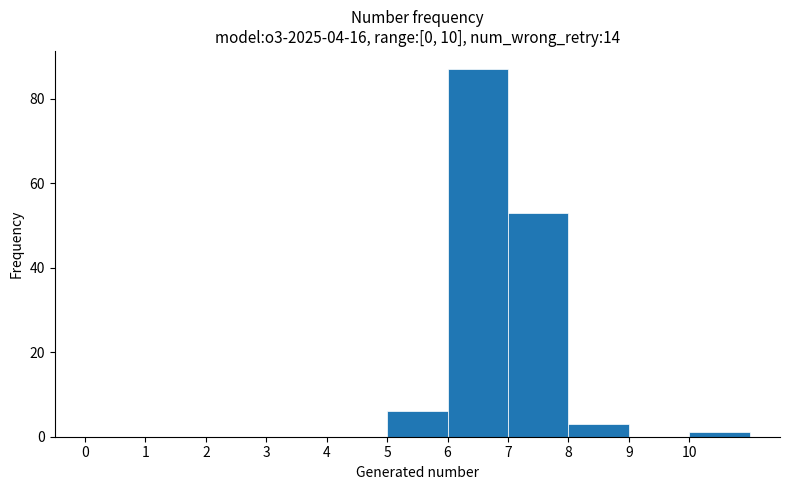

Reading left to right, list every bar in this chart as the range it spans on the x-axis followed by its height. The values are not printed on the chart, so give them approximately, as read against the axis.

0 to 1: 0
1 to 2: 0
2 to 3: 0
3 to 4: 0
4 to 5: 0
5 to 6: 6
6 to 7: 88
7 to 8: 54
8 to 9: 4
9 to 10: 0
10 to 11: under 2